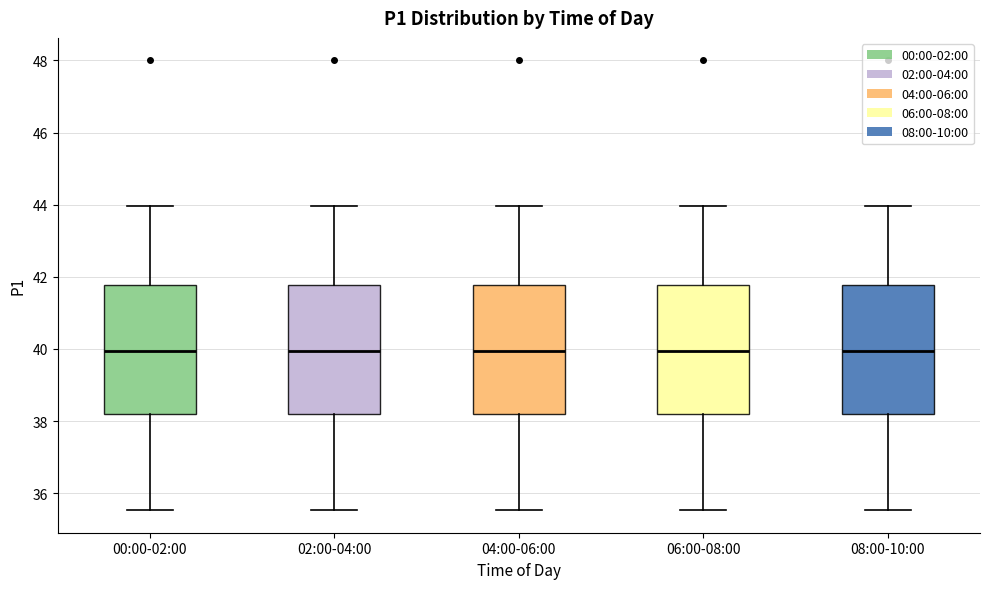

Reading left to right, read every box against the y-axis: the position of its median line, the range the box covers, and the ends of its whiskers. The values are not printed on the chart, so give them approximately, as read against the axis.

00:00-02:00: median 40.0, box 38.2 to 41.8, whiskers 35.6 to 44.0
02:00-04:00: median 40.0, box 38.2 to 41.8, whiskers 35.6 to 44.0
04:00-06:00: median 40.0, box 38.2 to 41.8, whiskers 35.6 to 44.0
06:00-08:00: median 40.0, box 38.2 to 41.8, whiskers 35.6 to 44.0
08:00-10:00: median 40.0, box 38.2 to 41.8, whiskers 35.6 to 44.0